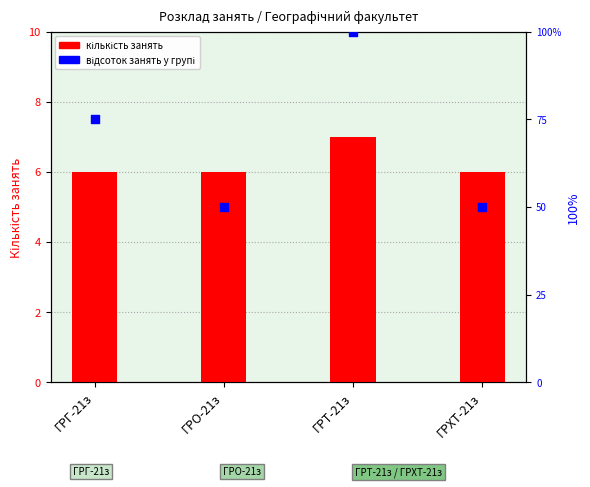

What are all the series names shown in the legend?

кількість занять, відсоток занять у групі